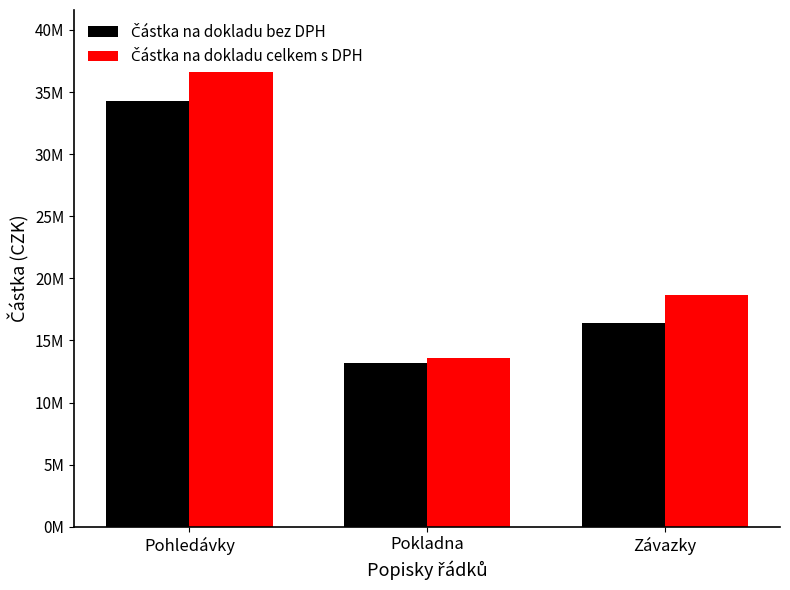

Where is Částka na dokladu celkem s DPH nearest to the value 26589379?

Závazky